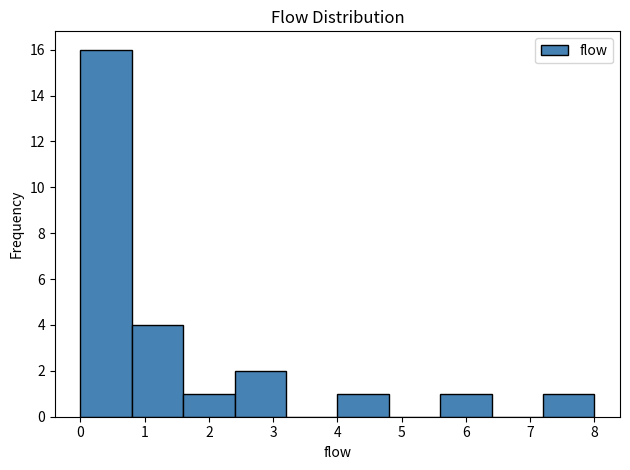

Over which range of the x-axis is the bar tallest?

0.0 to 0.8